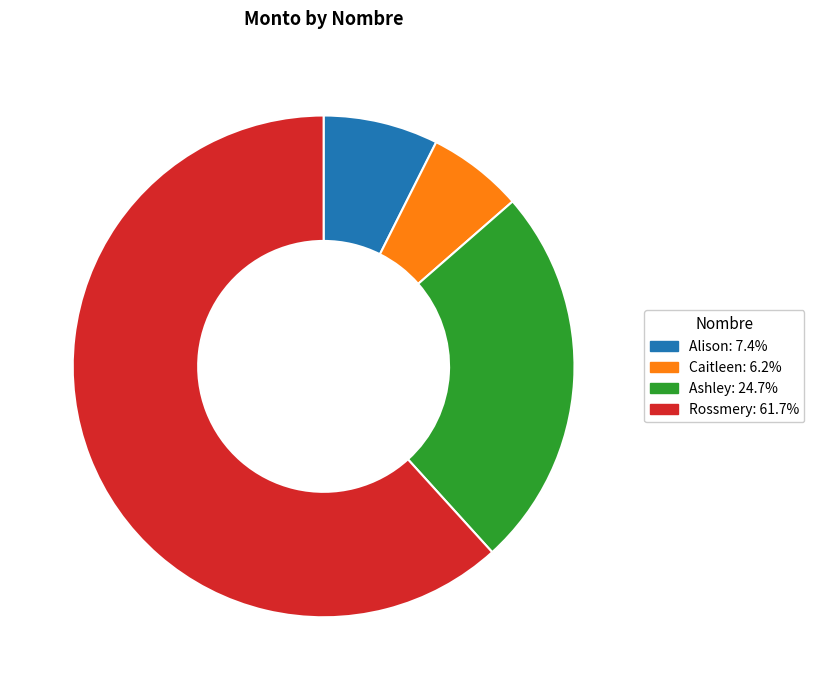

Rank the categories by value from lowest to highest.

Caitleen, Alison, Ashley, Rossmery